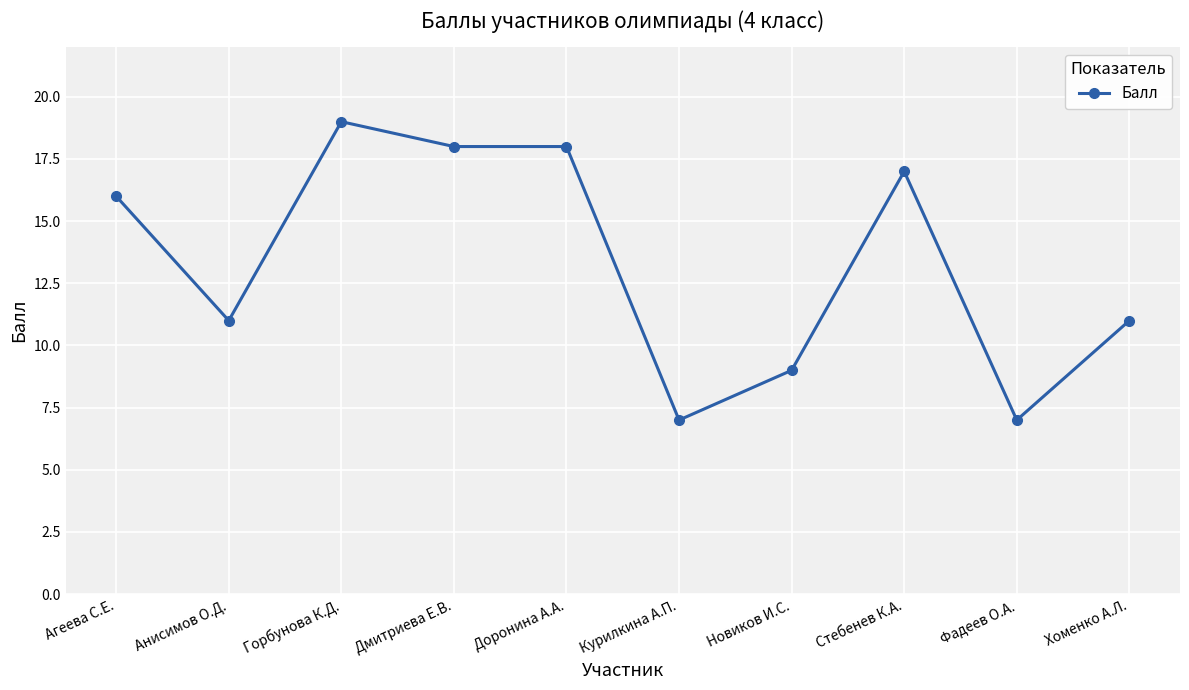

True or false: there are more than 1 points higher than both neighbors.

True